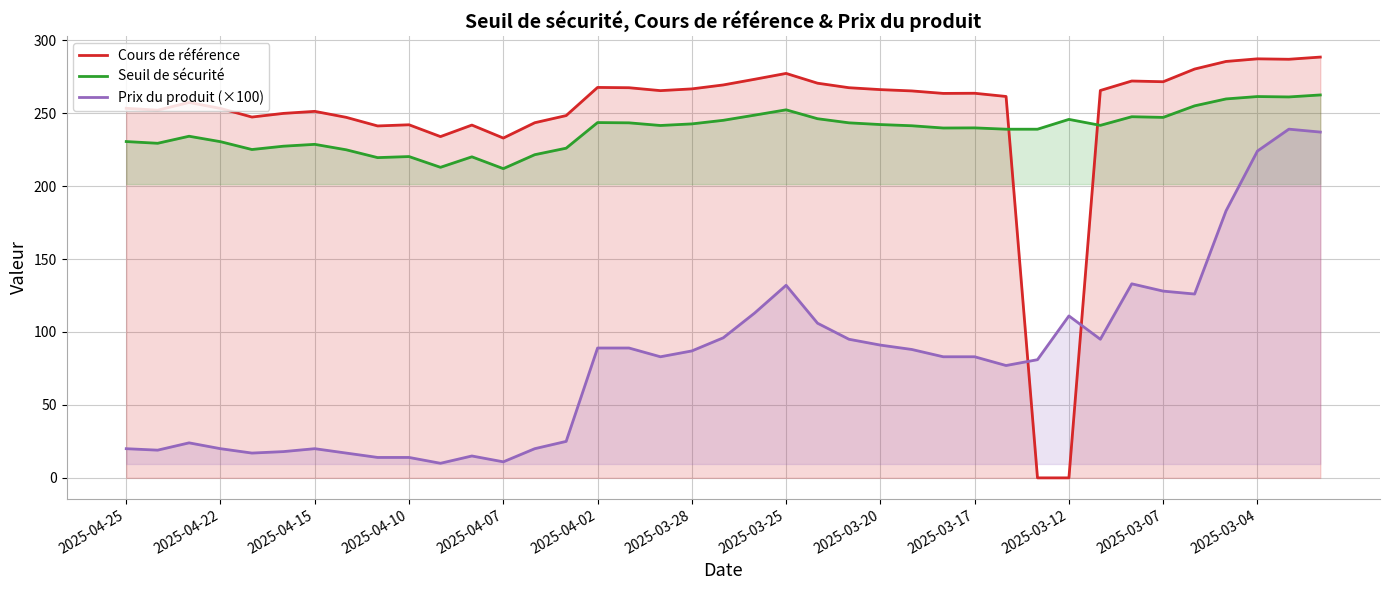

What is the difference between the maximum and minimum values in the Seuil de sécurité series?

50.5